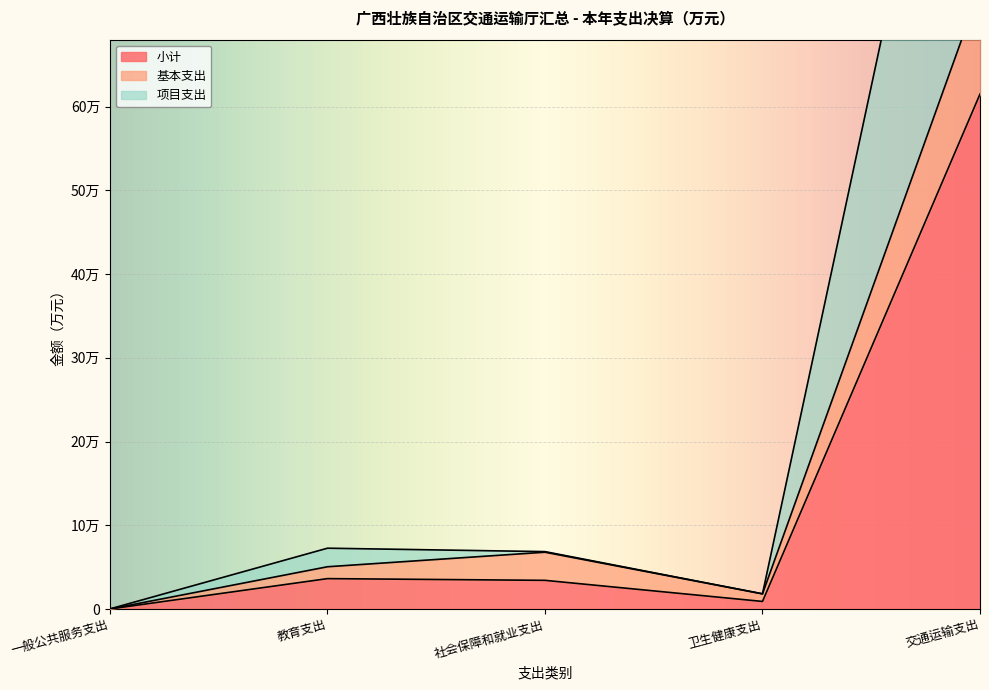

True or false: 基本支出 and 小计 intersect in this chart.

False